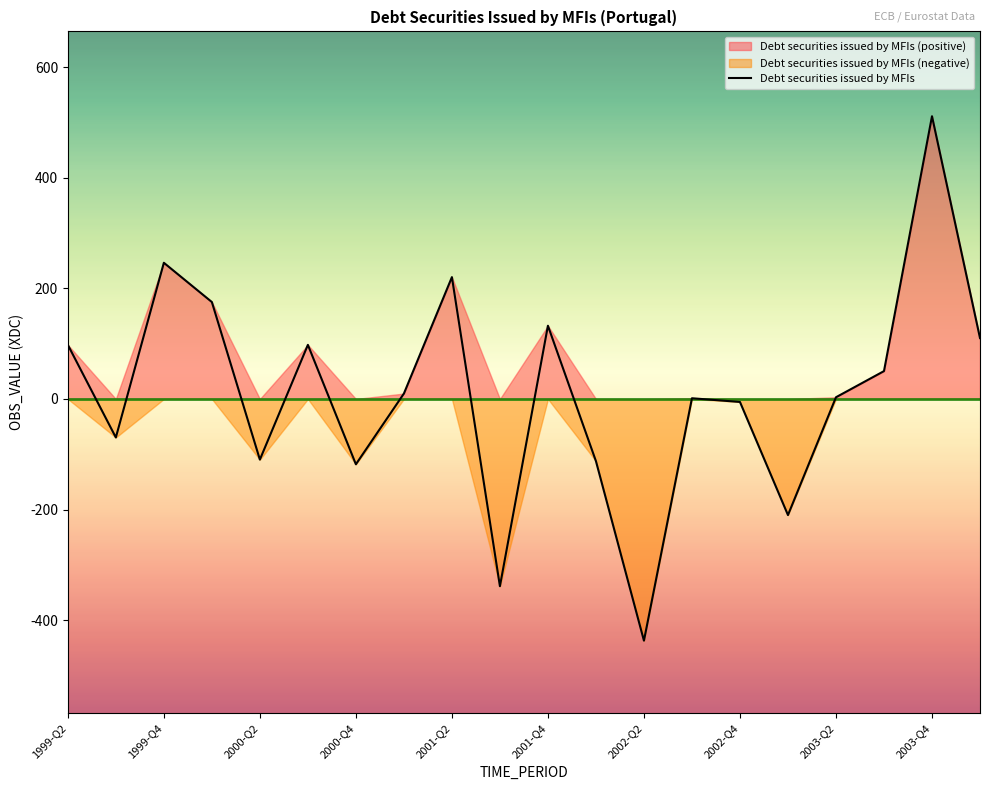

What is the smallest value displayed?

-437.1